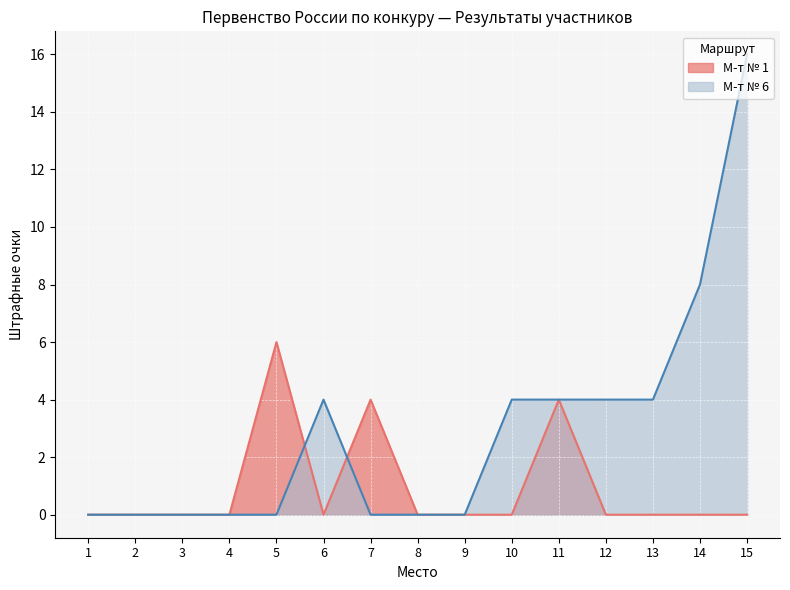

List the labels in order of М-т № 6 value, smallest first.

1, 2, 3, 4, 5, 7, 8, 9, 6, 10, 11, 12, 13, 14, 15